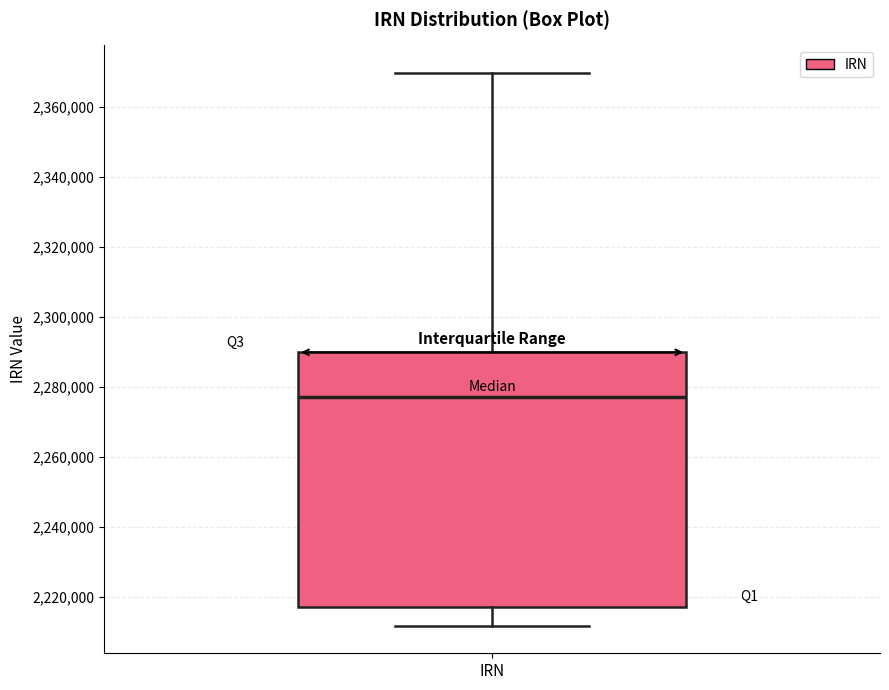

Read this box plot against the y-axis: the position of the median line, the range covered by the box, and the ends of both whiskers. The values are not printed on the chart, so give them approximately, as read against the axis.

median 2278000, box 2218000 to 2290000, whiskers 2212000 to 2370000